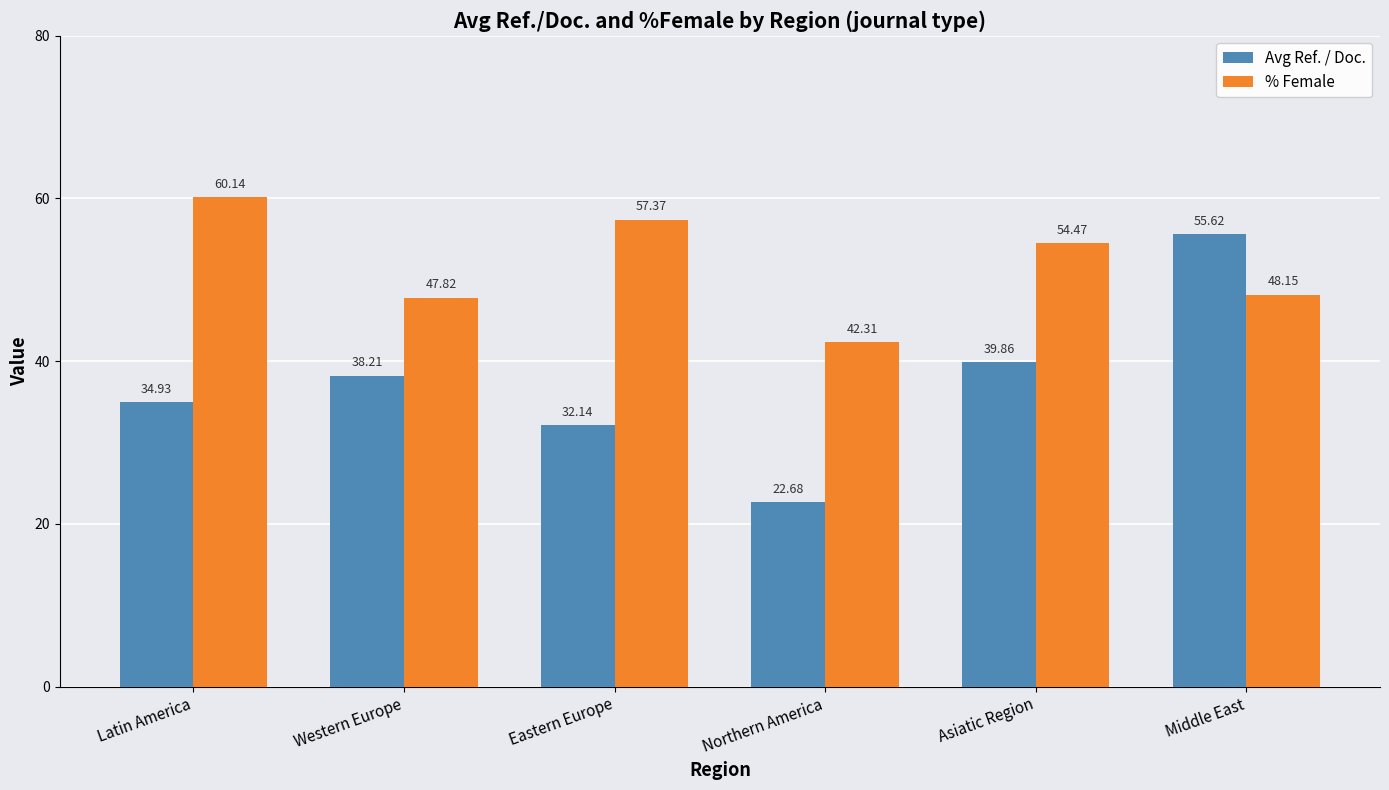

What is the value of the % Female bar at the 2nd from the left?

47.8